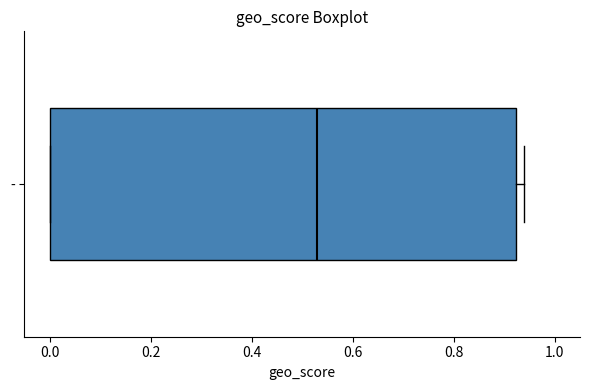

Where does the median line of the box for - sit on the x-axis? The values are not printed on the chart, so give them approximately, as read against the axis.

0.54